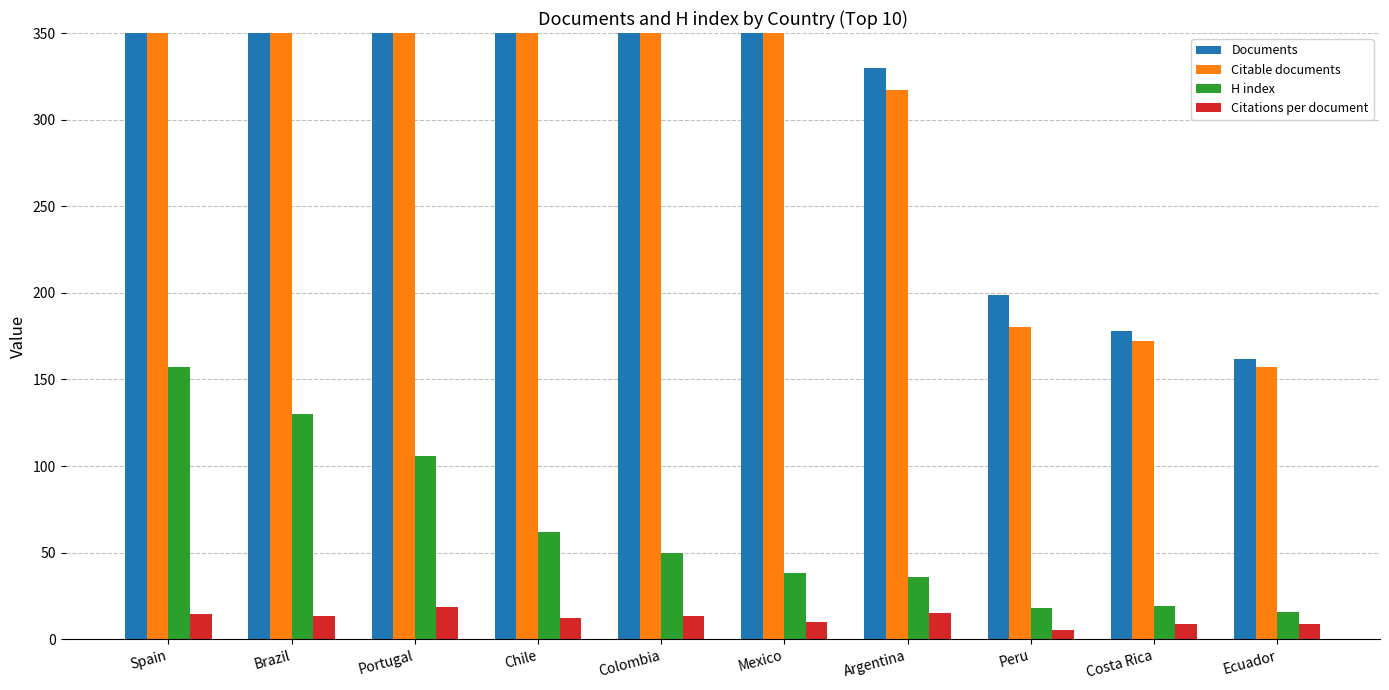

At which label does H index reach its peak?

Spain